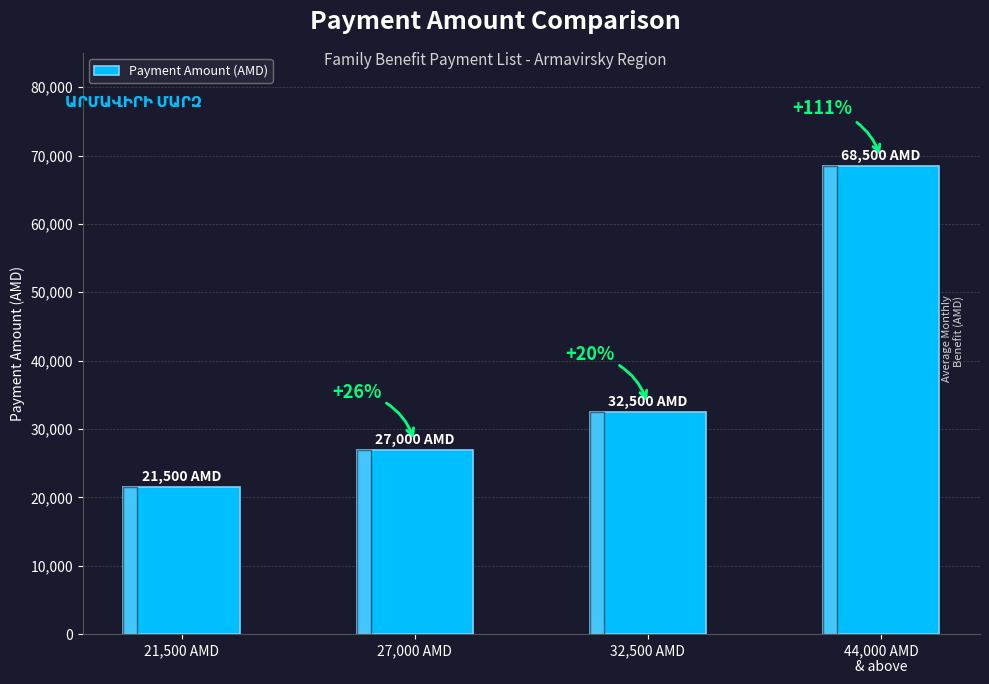

How many bars are there in total?

4